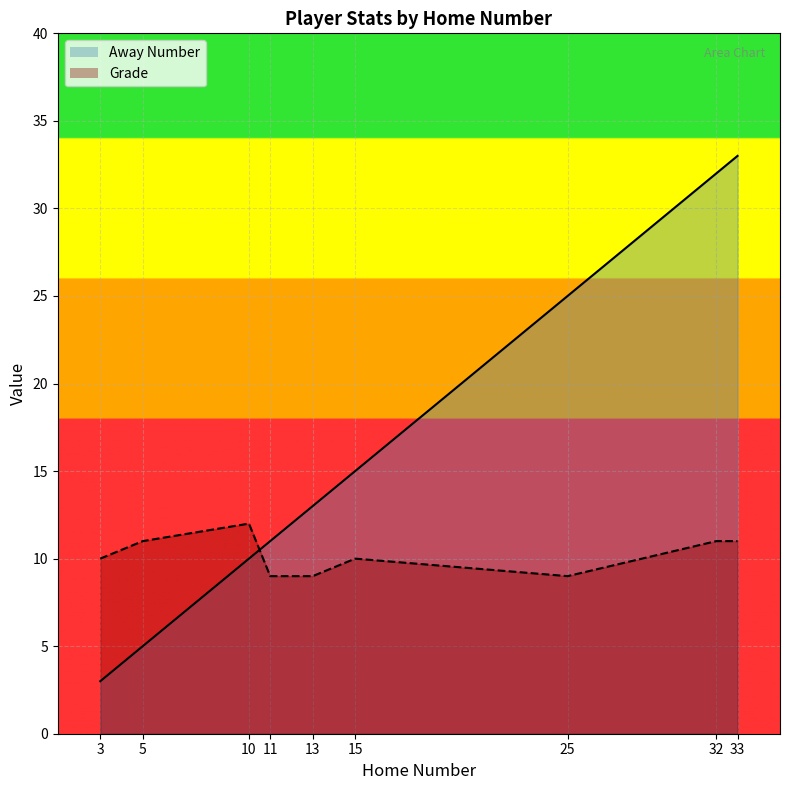

Which has a higher value, 25 or 33?

33